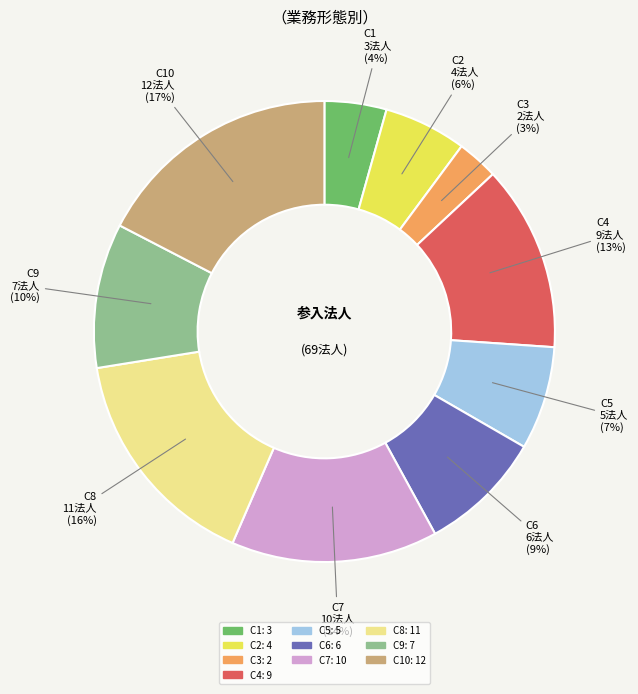

To the nearest percent, what is the average slice percentage?

10%